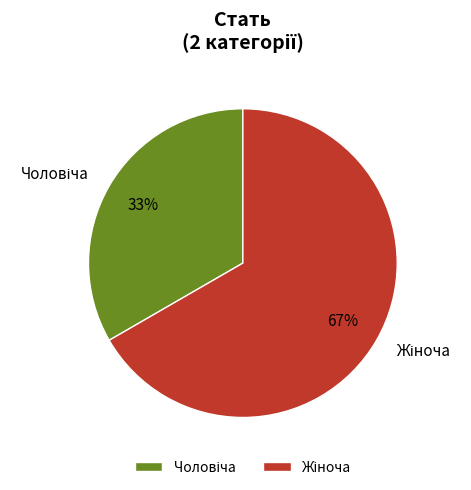

Is there a majority slice in this chart?

Yes